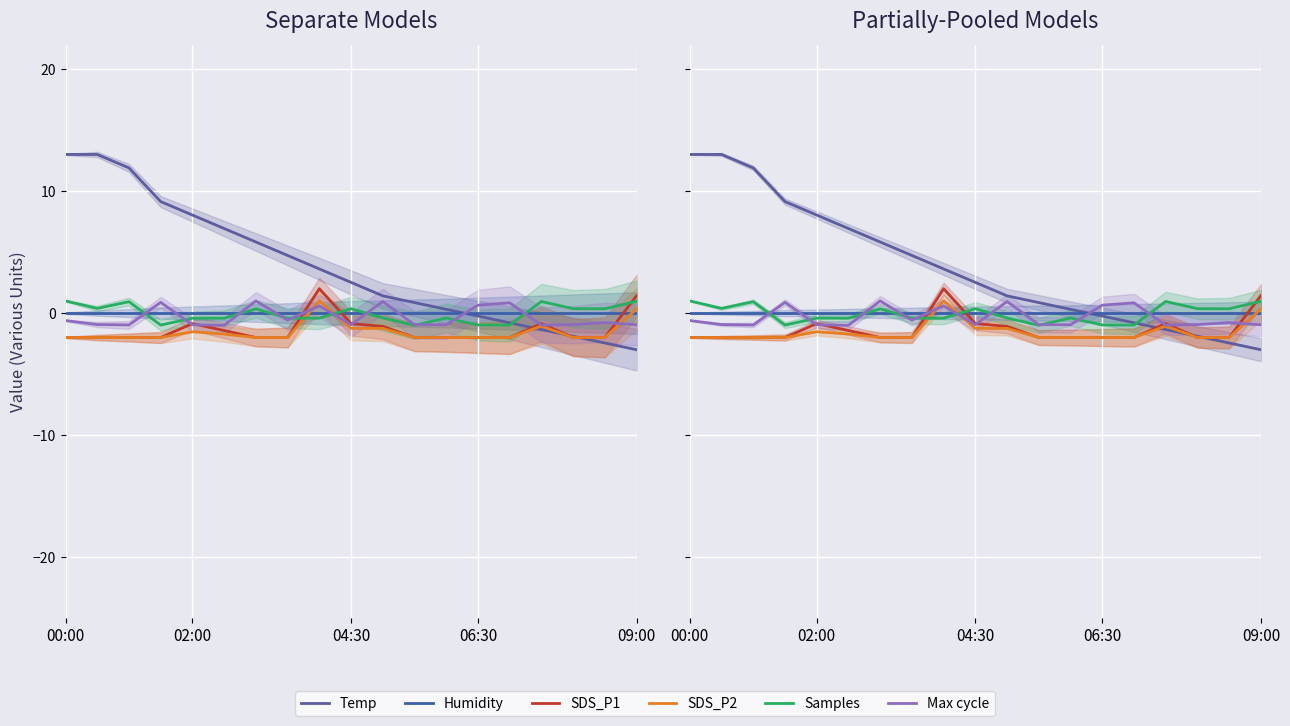

Is it true that Humidity equals 0.0 at 16?

True